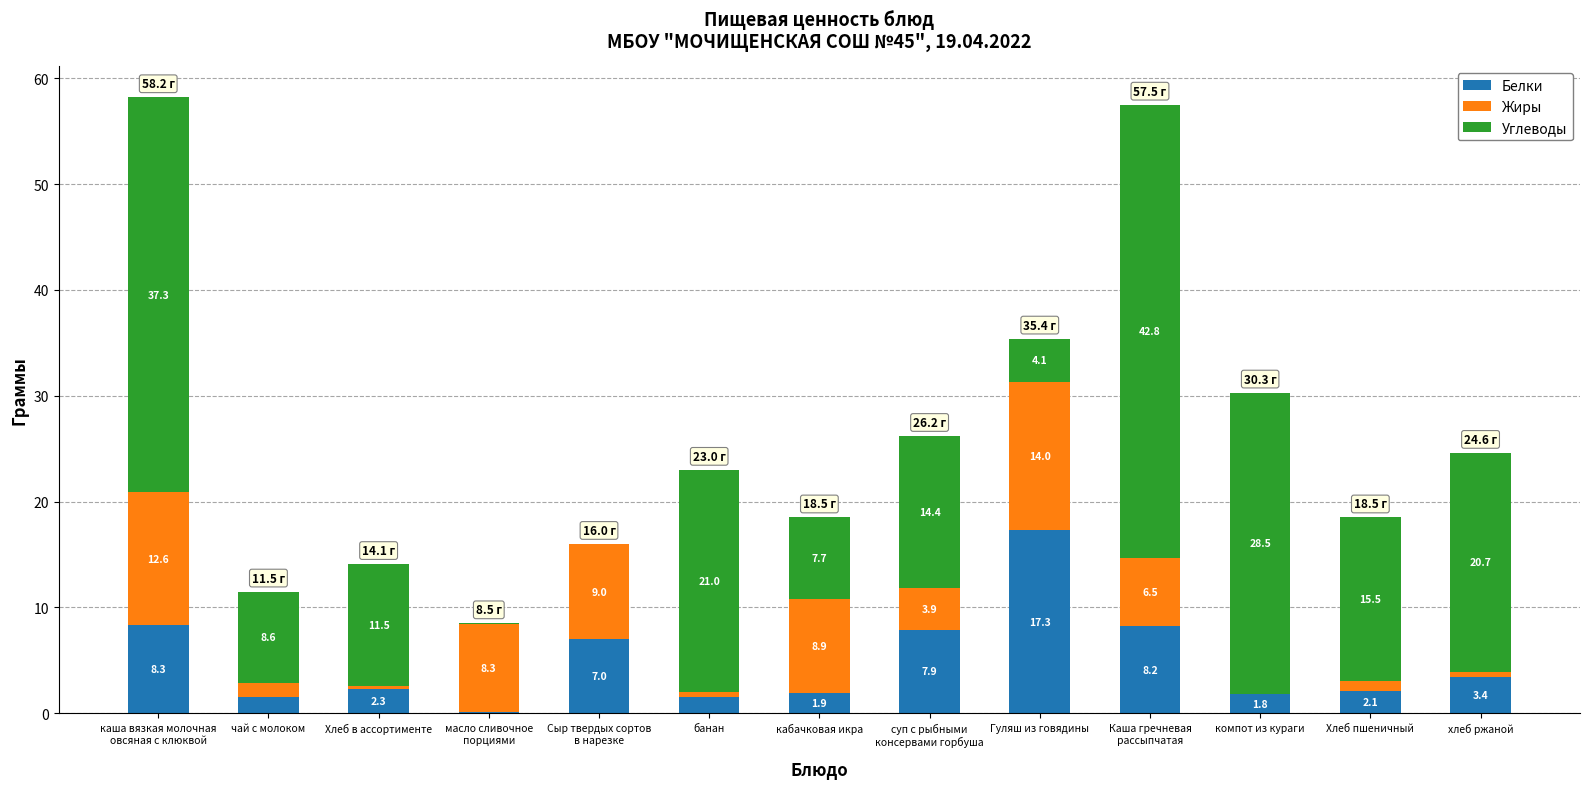

Which category has the highest value in the Белки series?

Гуляш из говядины